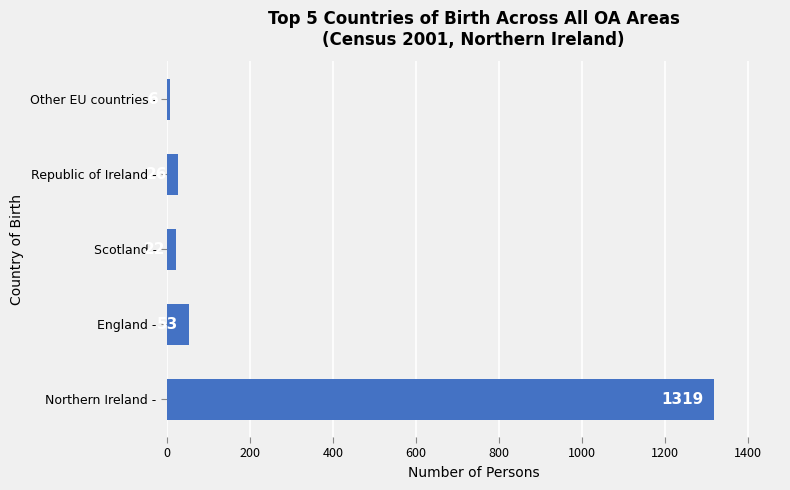

Read the value at England -, to the nearest 50.

50